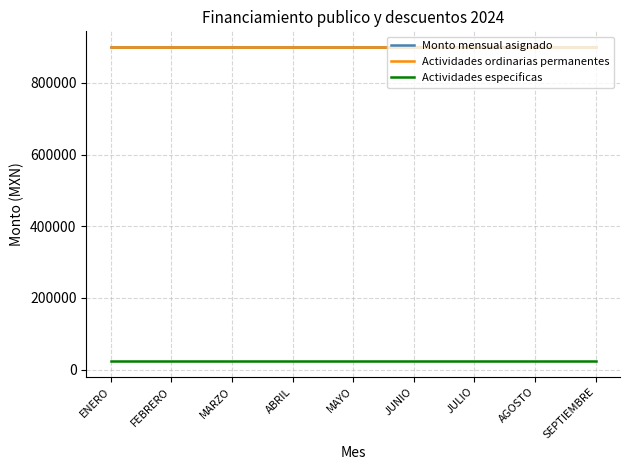

Read the Actividades ordinarias permanentes value at AGOSTO.

900176.5